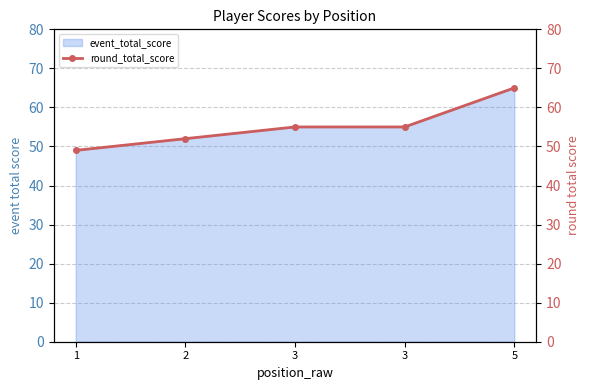

Approximately how many times larger is the value at 2 compared to 3?

0.9